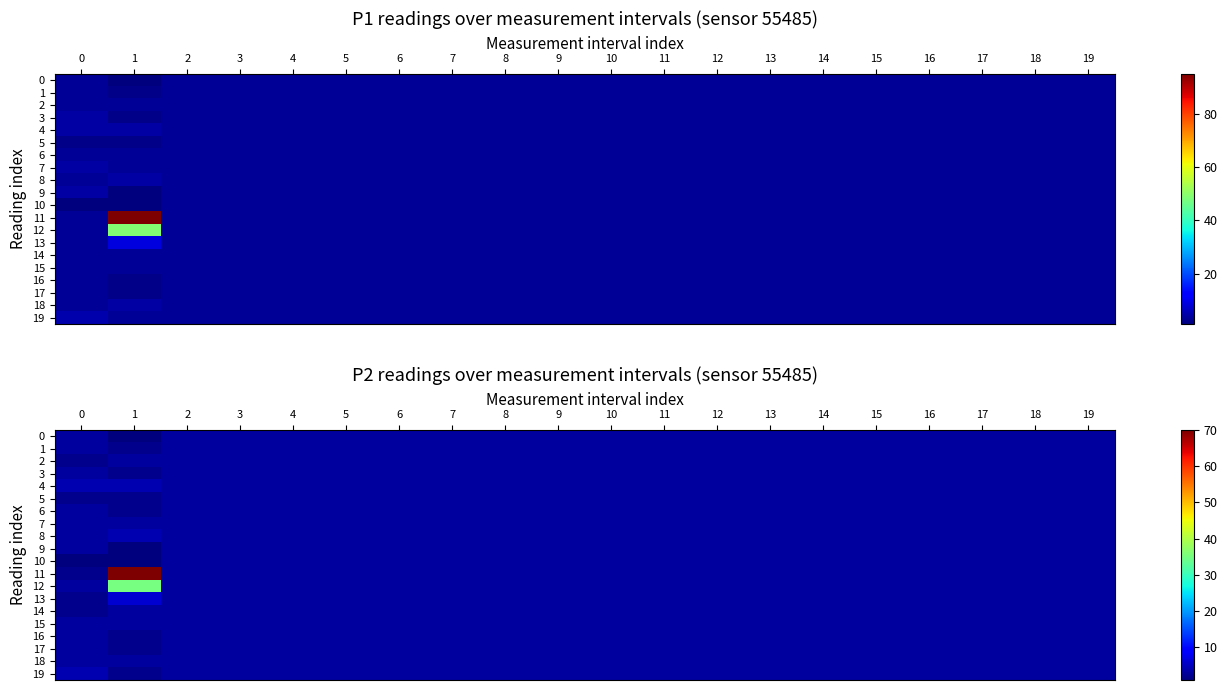

What value does the 0 series have at 18?

3